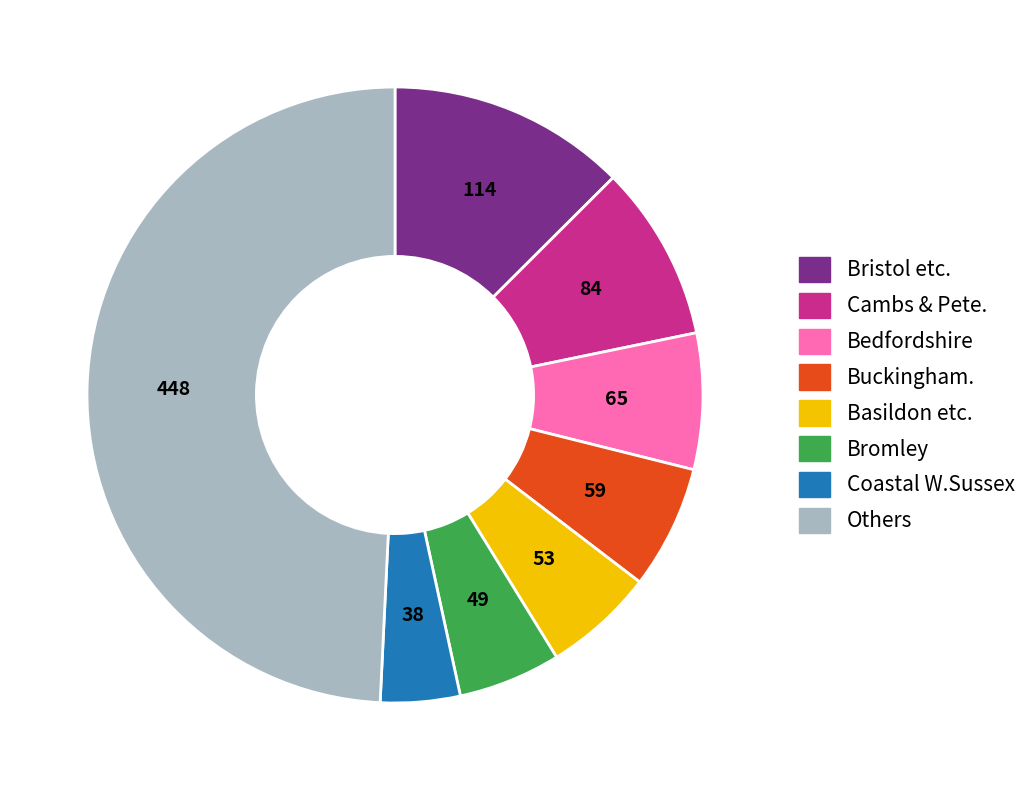

Is there any slice that represents more than half of the pie?

No